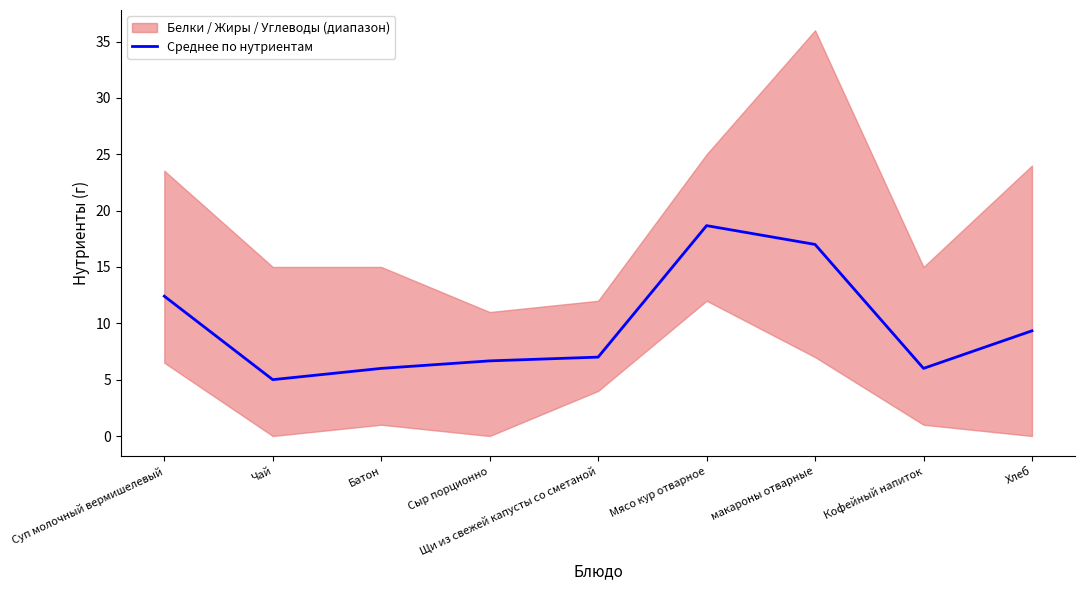

What is the label of the 9th point from the right?

Суп молочный вермишелевый